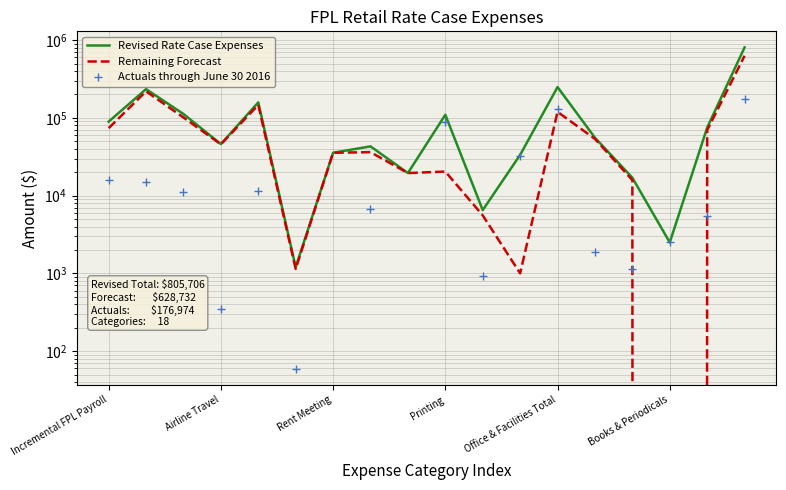

List the series in order of their overall mean, highest first.

Revised Rate Case Expenses, Remaining Forecast, Actuals through June 30 2016